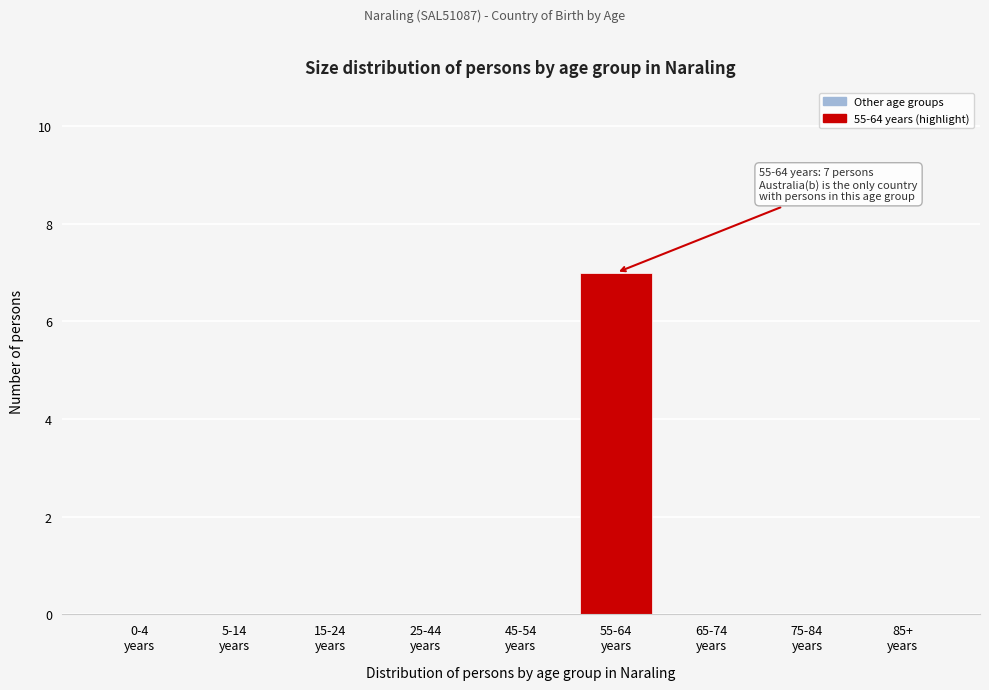

What is the sum of all values?

7